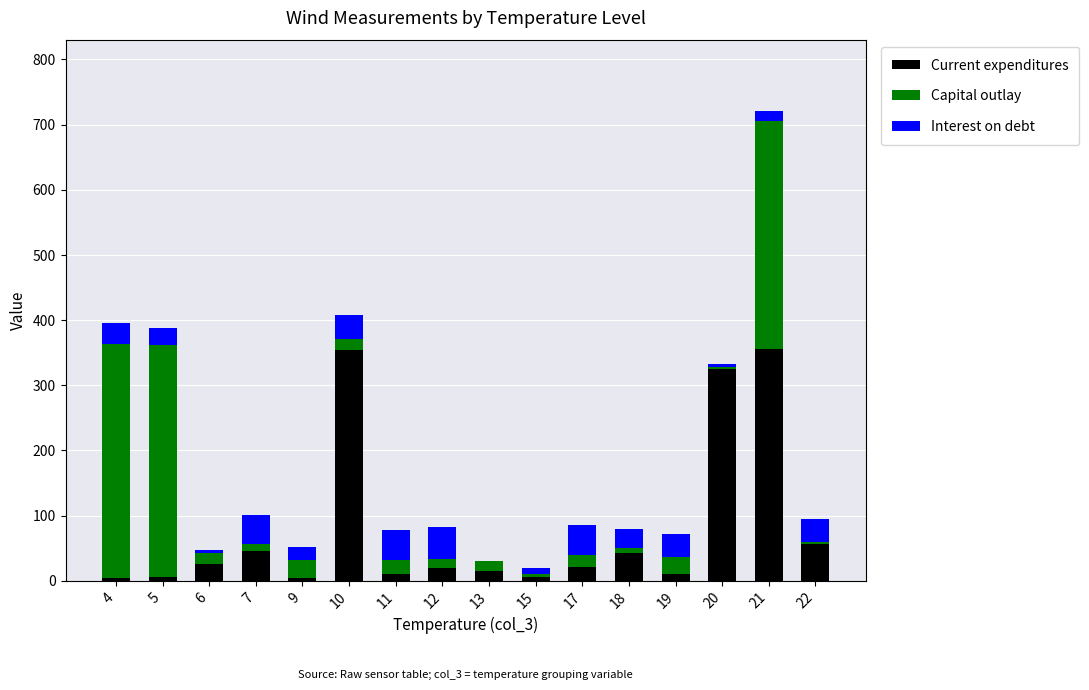

Does the chart contain stacked bars?

Yes